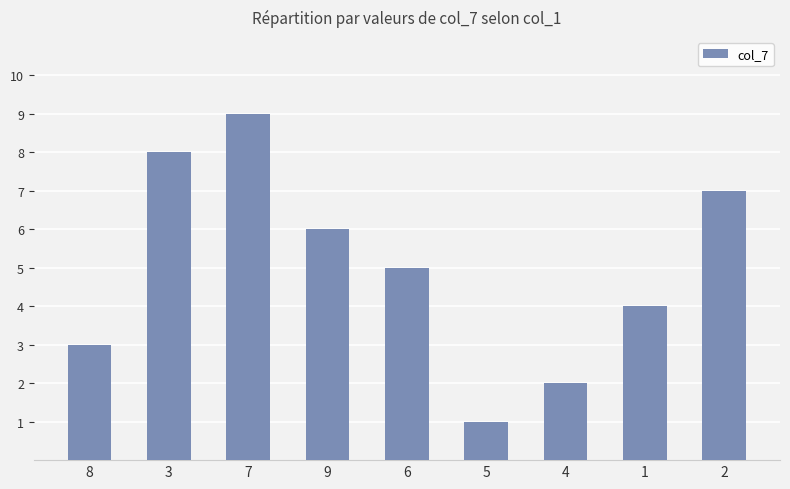

Count the number of data series in this chart.

1